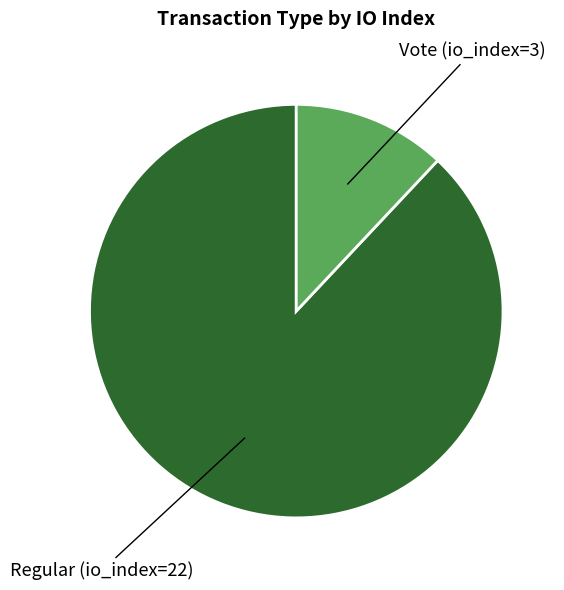

Is there a majority slice in this chart?

Yes